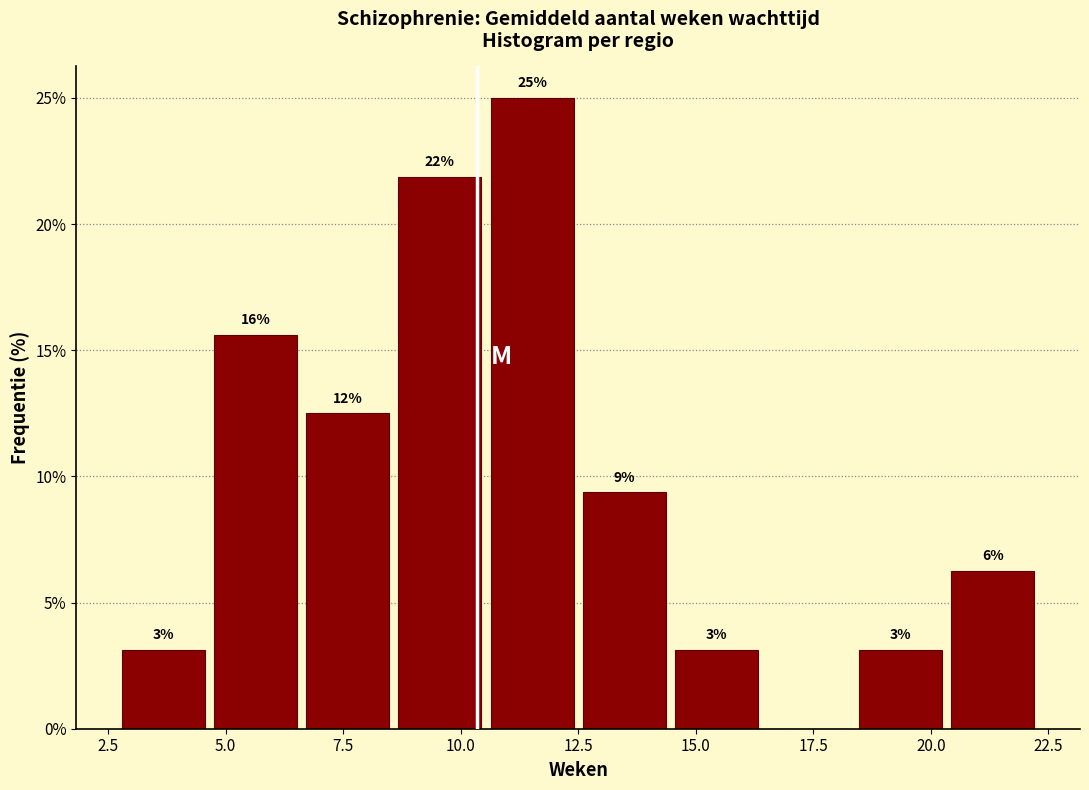

Around what value on the x-axis is the tallest bar? Give the approximate position of its centre, as read against the axis.

11.5